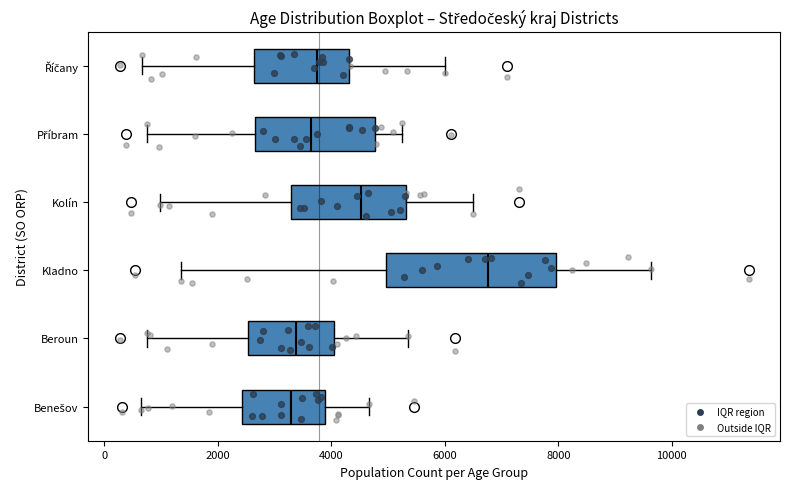

Where does the right whisker of the box for Kolín end on the x-axis? The values are not printed on the chart, so give them approximately, as read against the axis.

6400